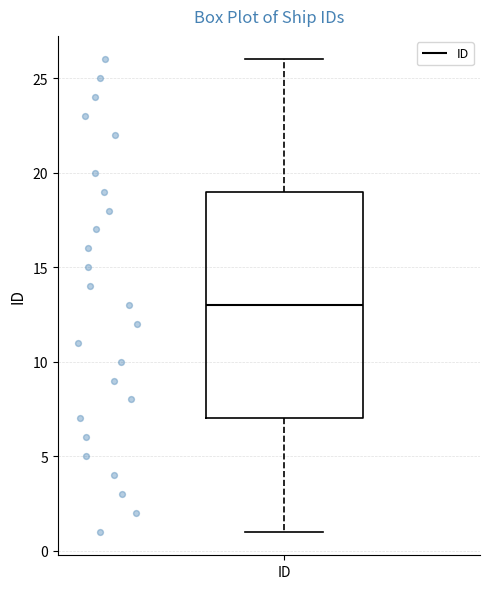

Where does the lower whisker of the box for ID end on the y-axis? The values are not printed on the chart, so give them approximately, as read against the axis.

1